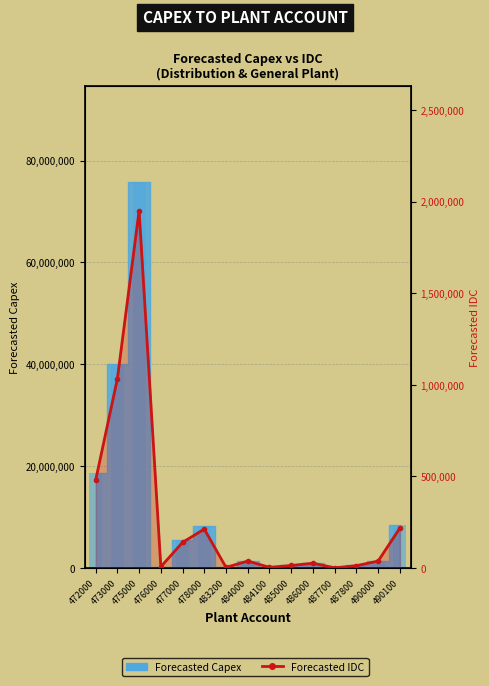

Which label corresponds to the largest value in the chart?

475000